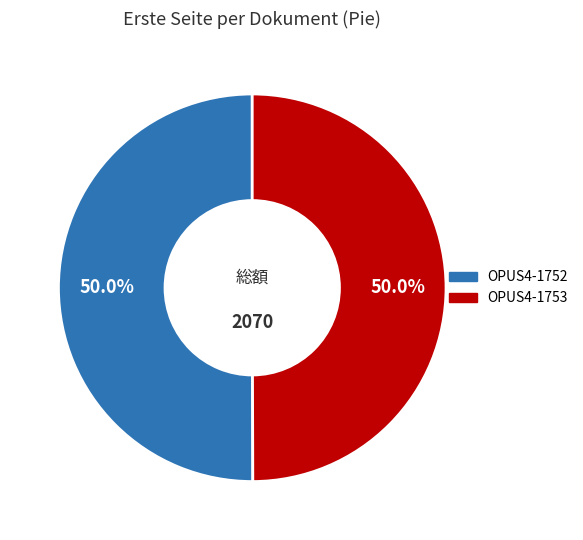

Combined, do OPUS4-1753 and OPUS4-1752 account for over 50%?

Yes